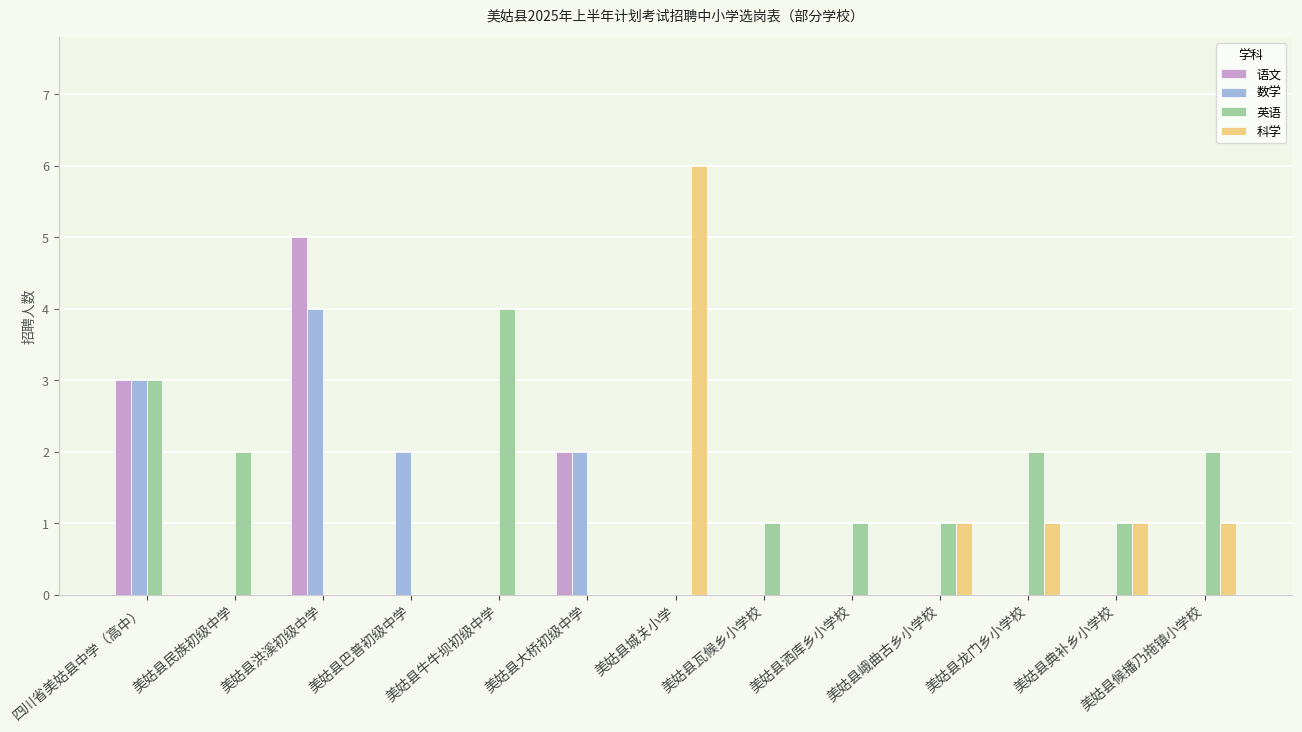

What is the greatest value displayed?

6